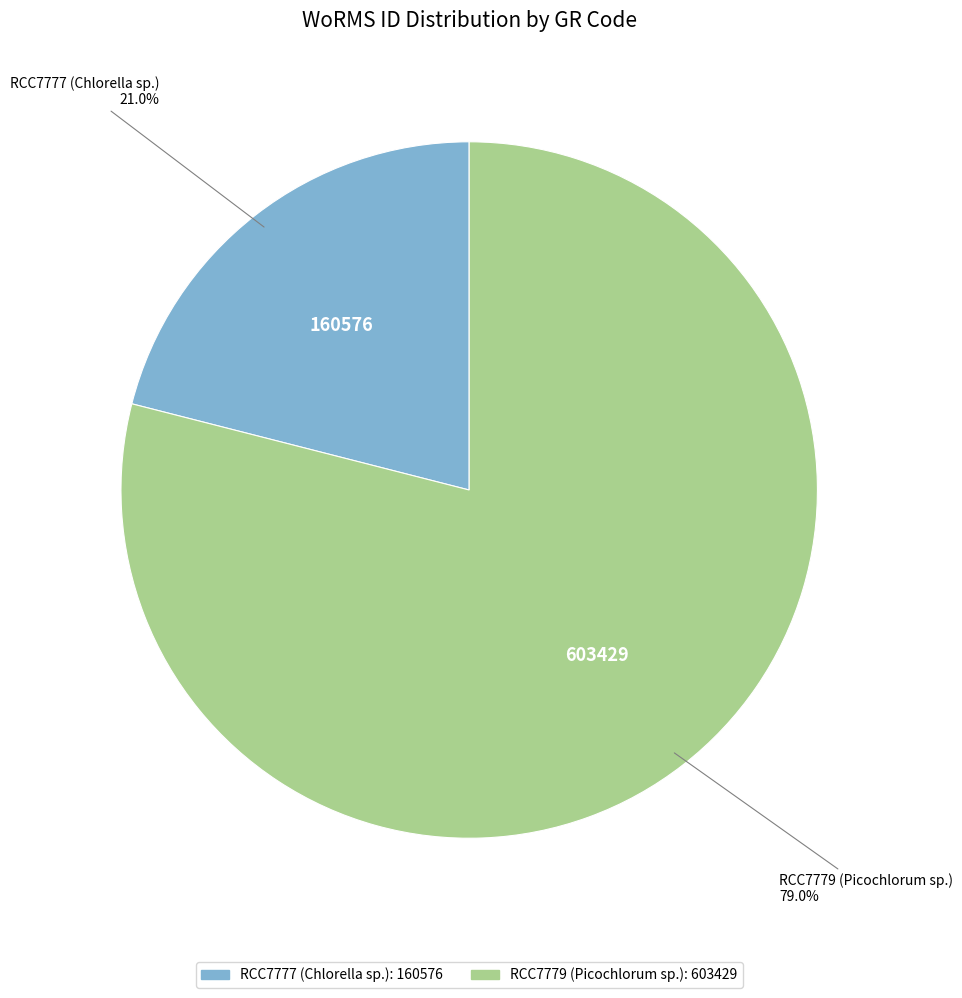

Which category has the biggest portion of the pie?

RCC7779 (Picochlorum sp.)